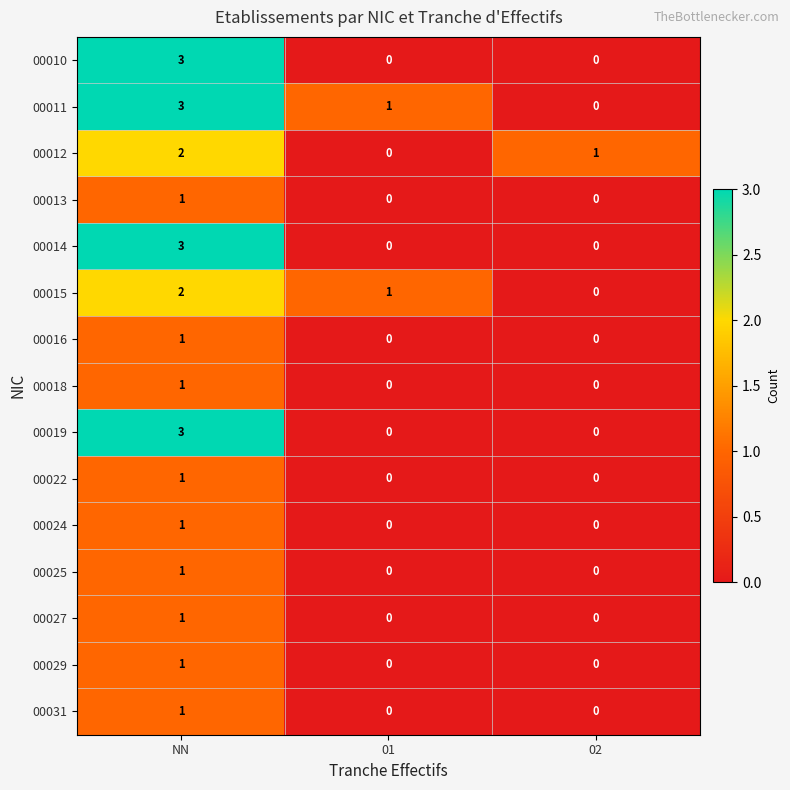

Is it true that 00011 equals 1 at 01?

True